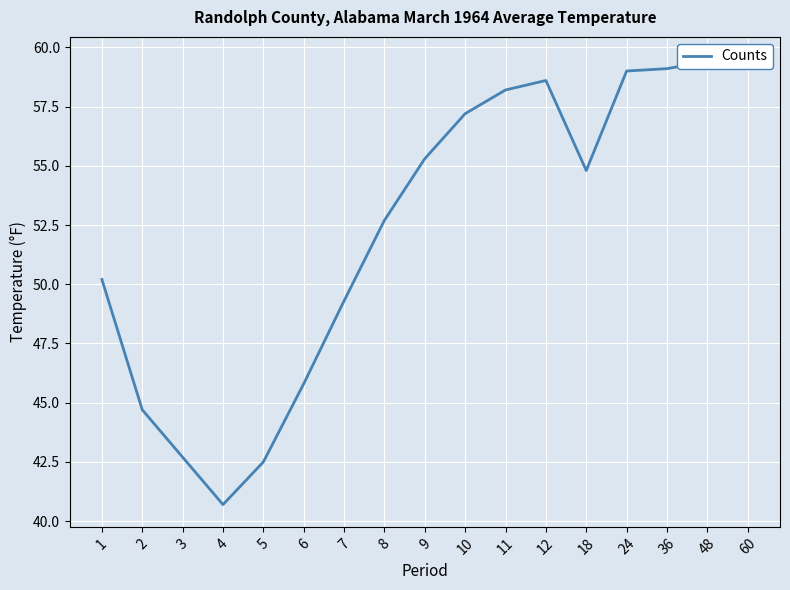

Reading left to right, what are all the values shown in this chart?

1=50.2	2=44.7	3=42.7	4=40.7	5=42.5	6=45.8	7=49.3	8=52.7	9=55.3	10=57.2	11=58.2	12=58.6	18=54.8	24=59.0	36=59.1	48=59.4	60=59.5